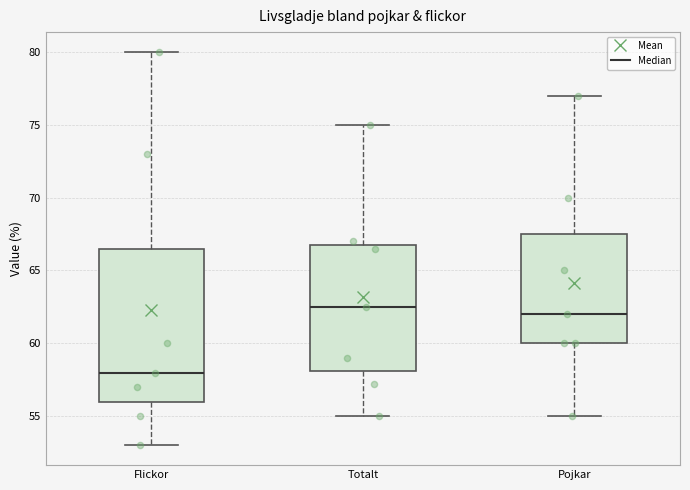

Reading left to right, transcribe this box plot: for each box, give where its median line is, the range the box spans, and where its two whiskers end, as read against the y-axis. The values are not printed on the chart, so give them approximately, as read against the axis.

Flickor: median 58.0, box 56.0 to 66.5, whiskers 53.0 to 80.0
Totalt: median 62.5, box 58.0 to 67.0, whiskers 55.0 to 75.0
Pojkar: median 62.0, box 60.0 to 67.5, whiskers 55.0 to 77.0